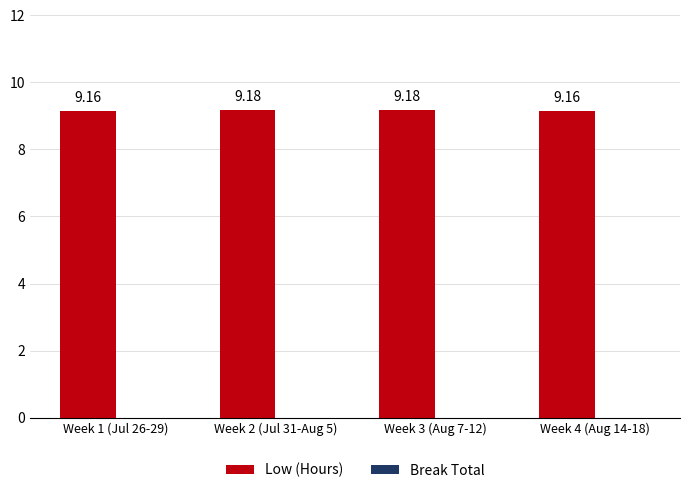

What is the sum of the values at Week 1 (Jul 26-29) and Week 4 (Aug 14-18)?

18.3